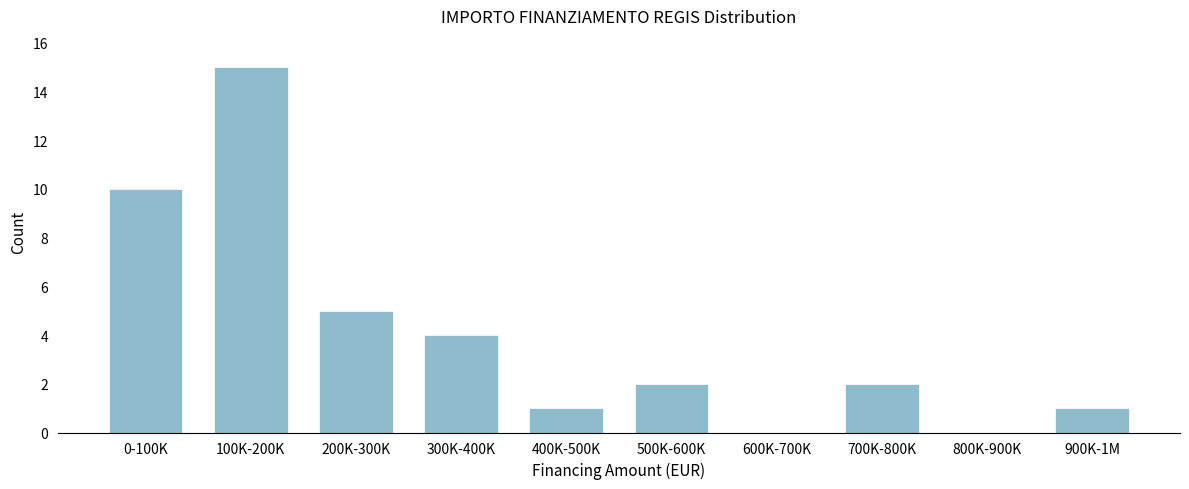

Reading left to right, what are all the values shown in this chart?

0-100K=10	100K-200K=15	200K-300K=5	300K-400K=4	400K-500K=1	500K-600K=2	600K-700K=0	700K-800K=2	800K-900K=0	900K-1M=1